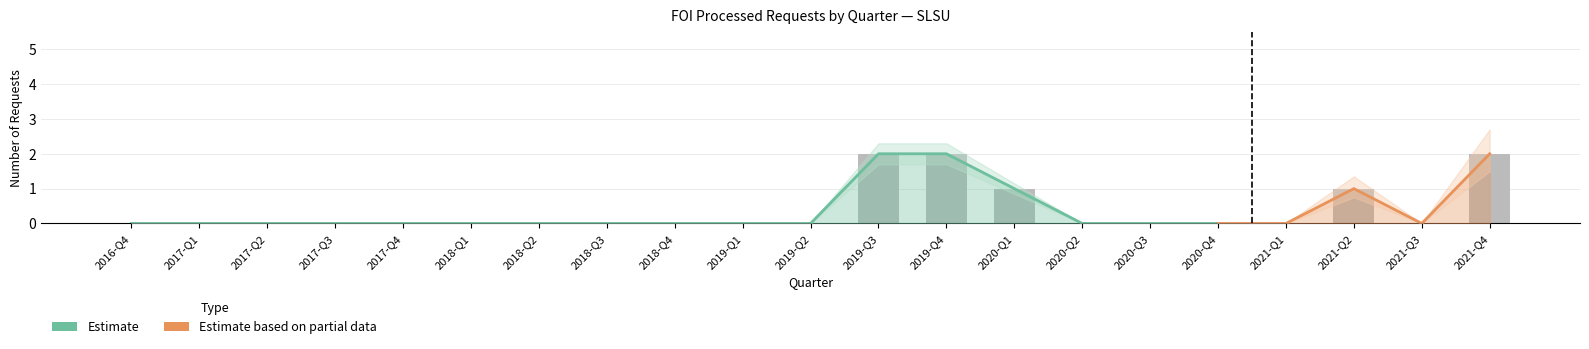

What position from the left is 2020-Q3?

16